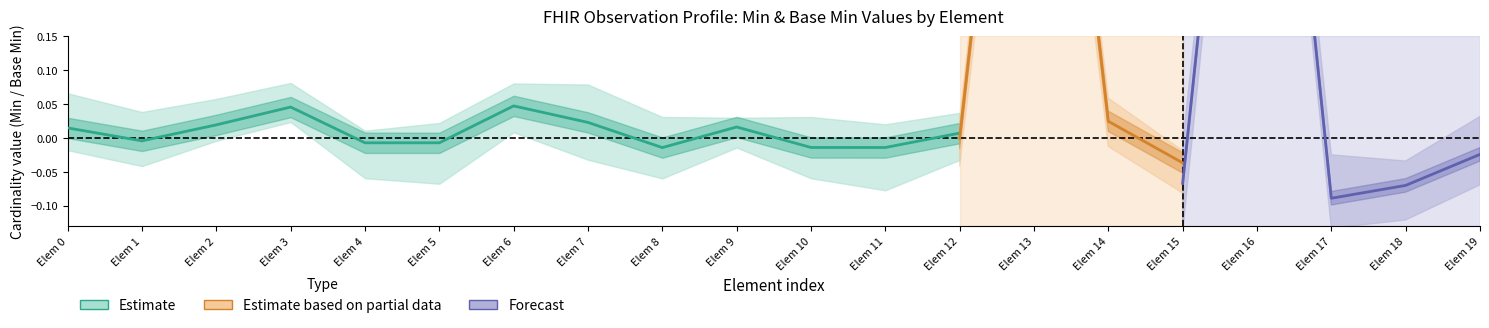

What is the maximum value shown in the chart?

1